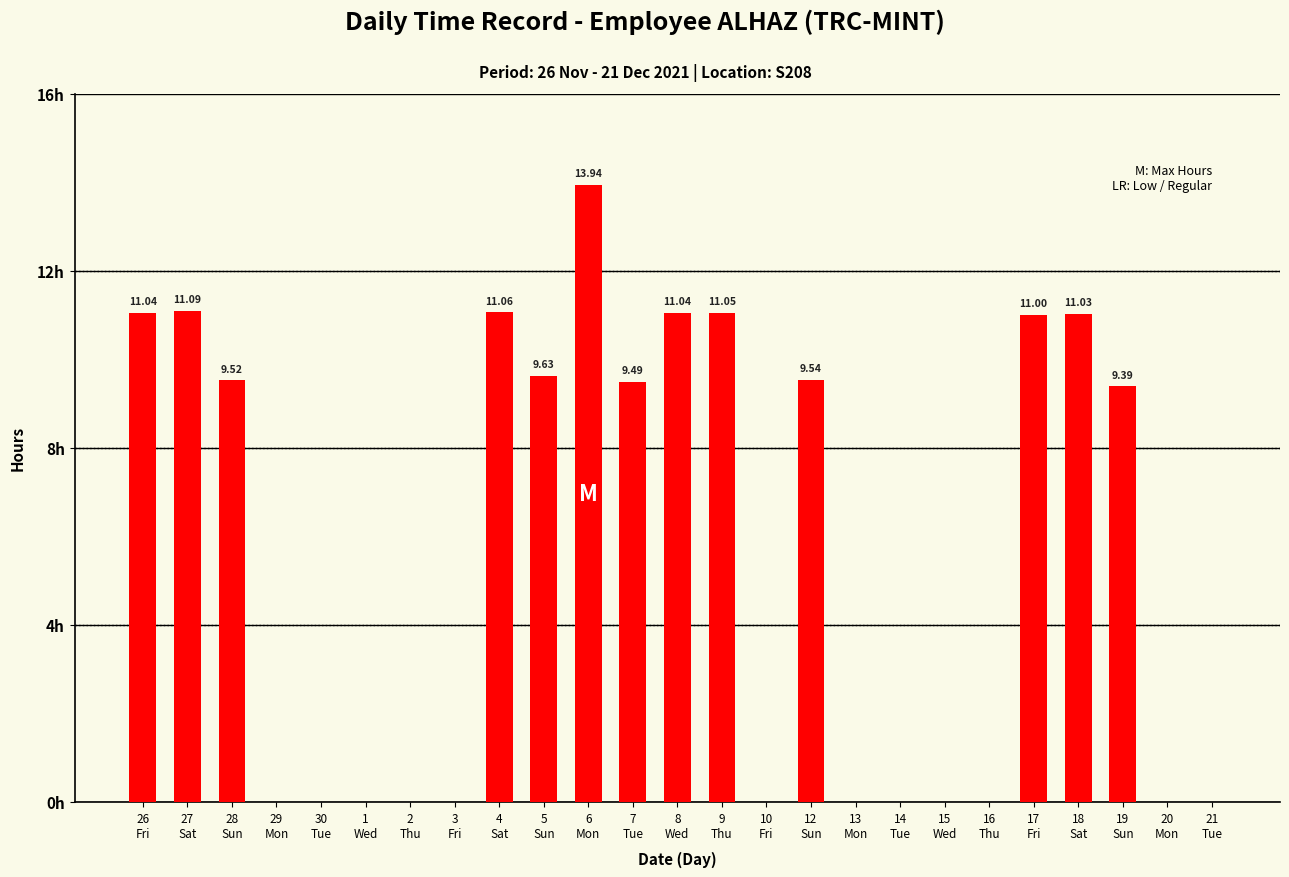

What is the sum of the values at 30
Tue and 17
Fri?

11.0